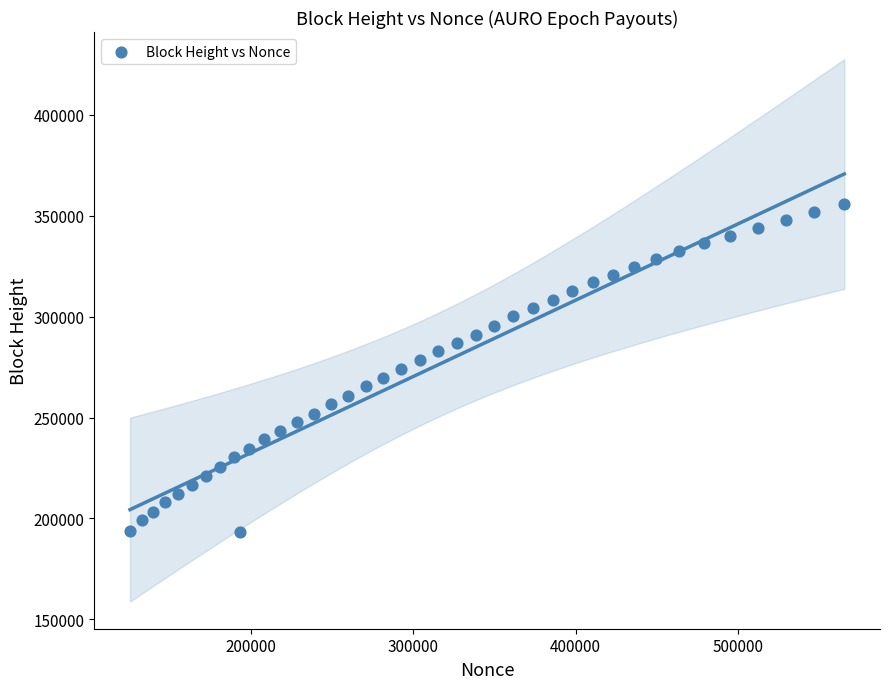

What is the range of Y values (max minus min)?

162783